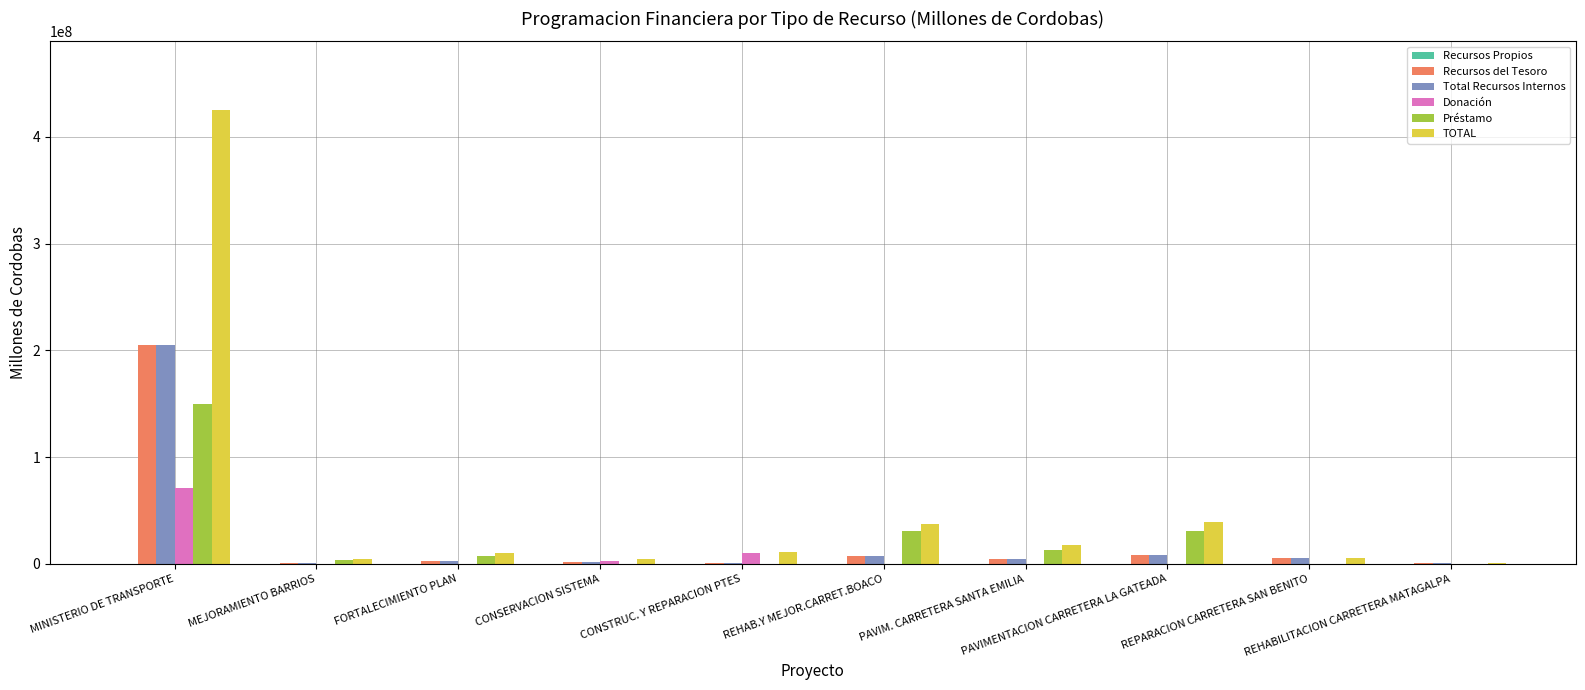

True or false: Préstamo has a value of 149911150 at MINISTERIO DE TRANSPORTE.

True